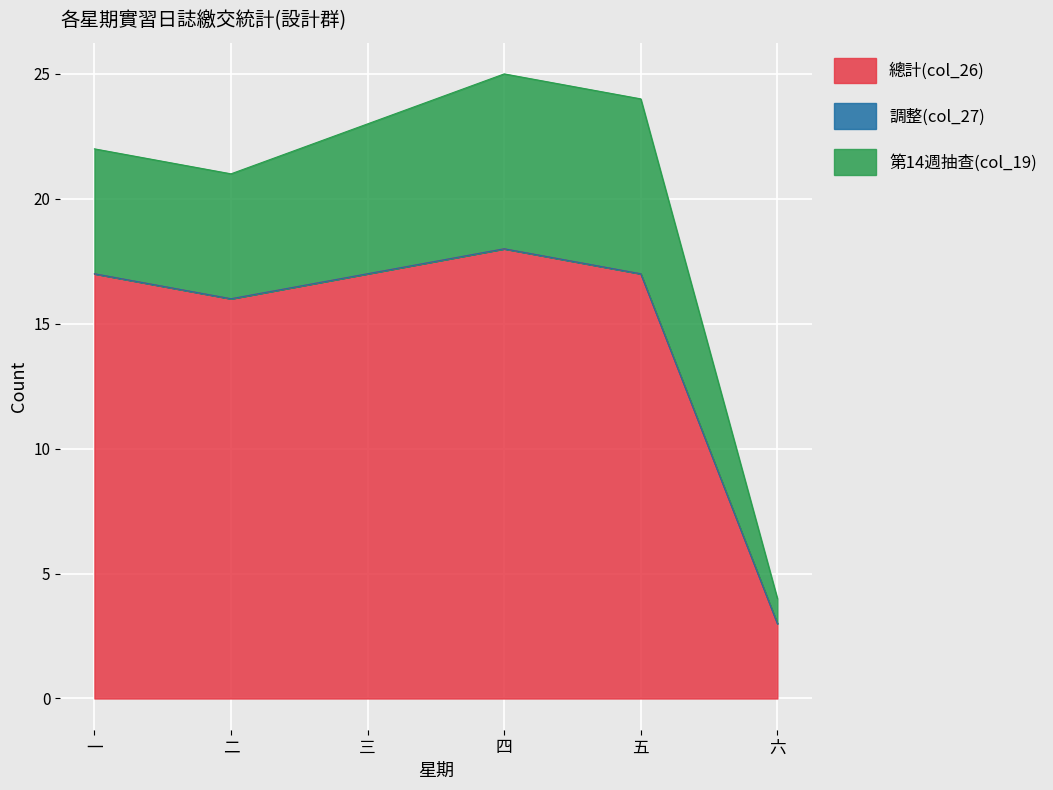

At which category does the chart reach its peak across all series?

四